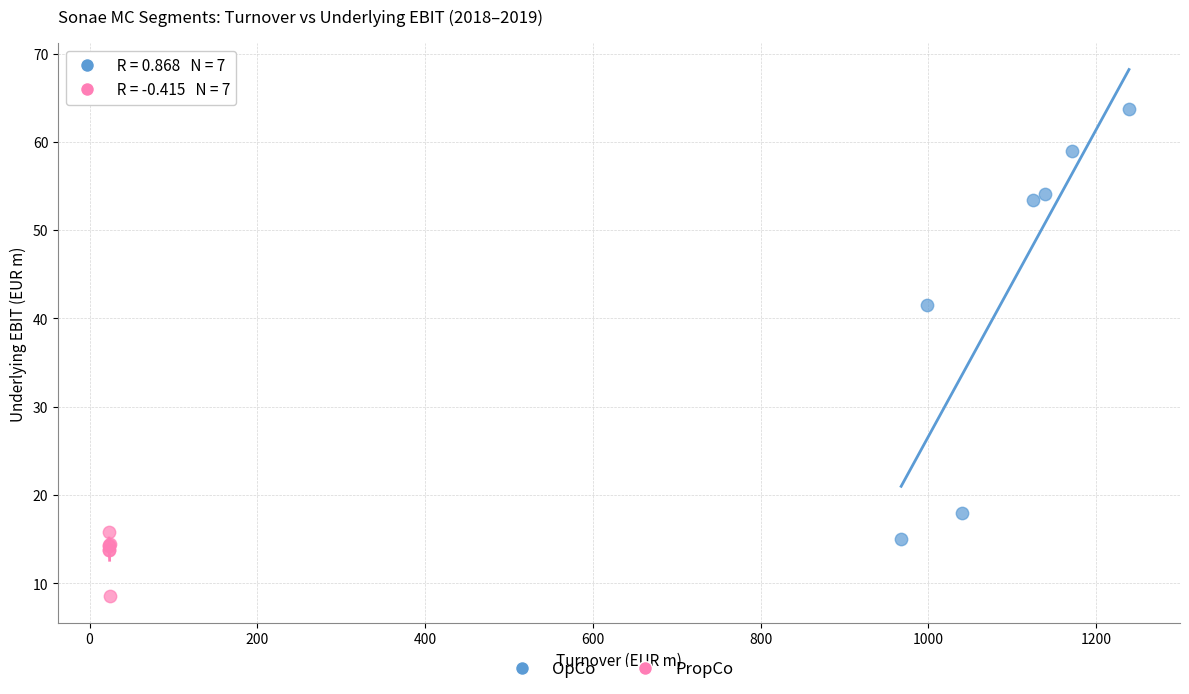

What are all the series names shown in the legend?

OpCo, PropCo